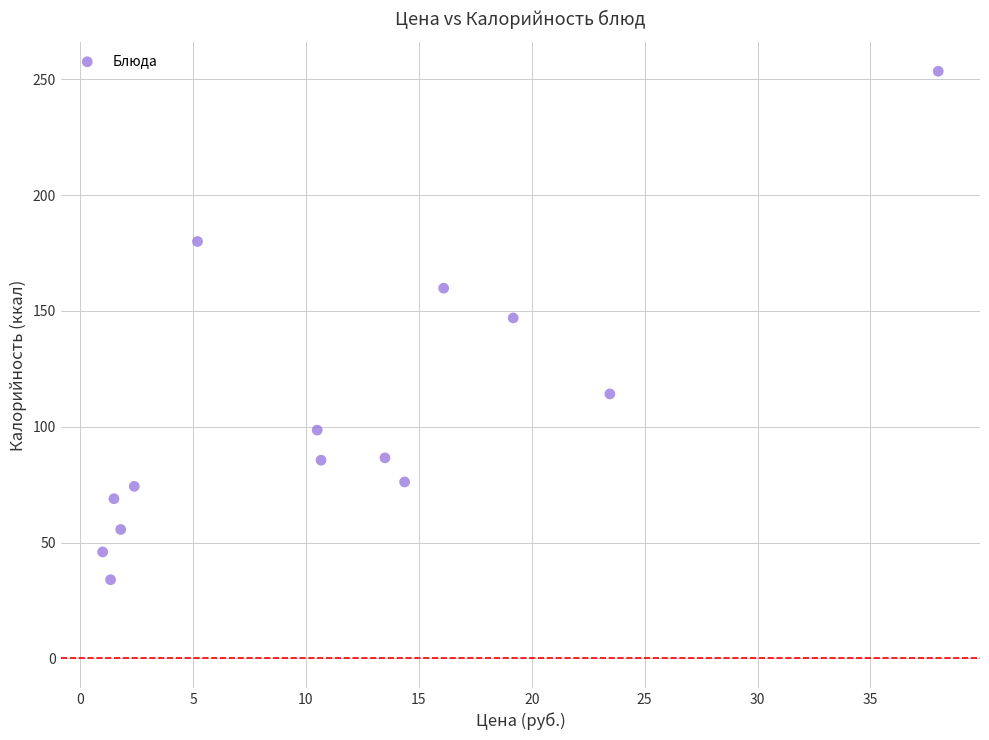

What is the range of Y values (max minus min)?

219.5